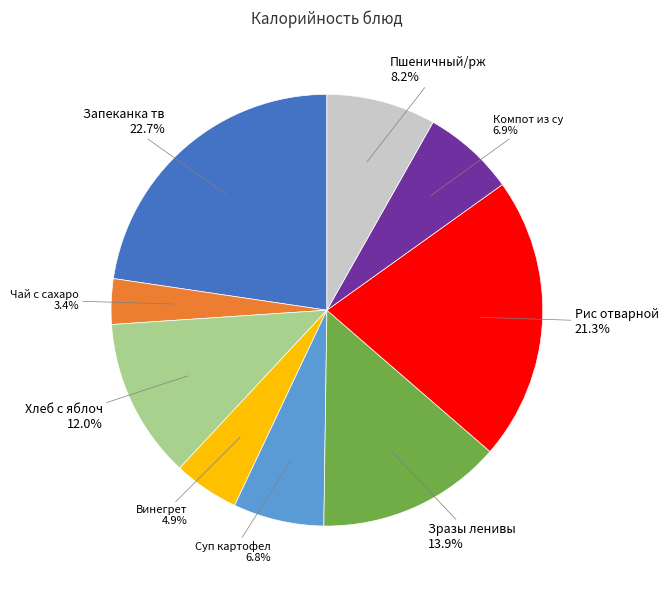

Does any single category account for the majority?

No